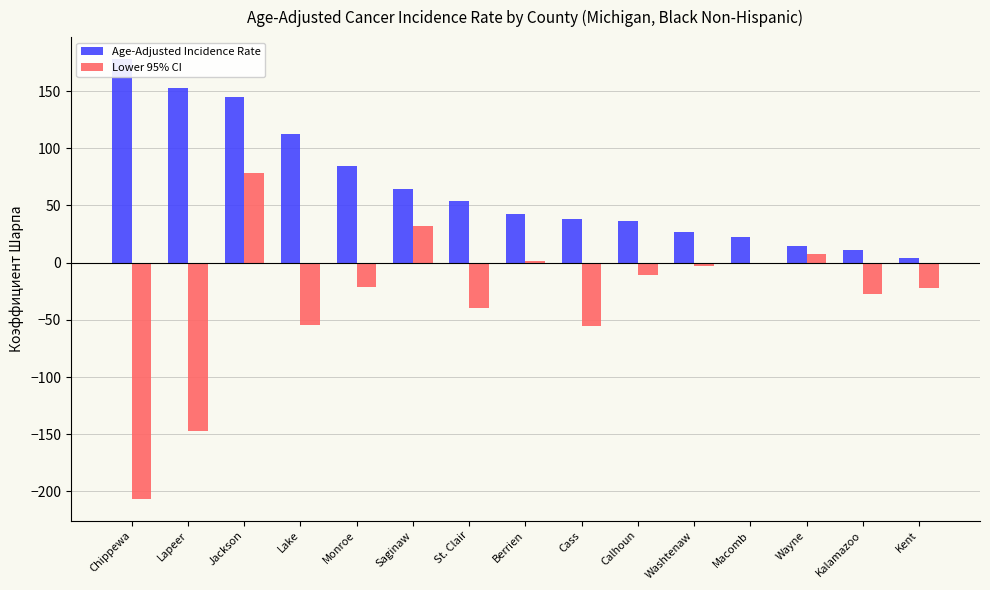

What are all the series names shown in the legend?

Age-Adjusted Incidence Rate, Lower 95% CI